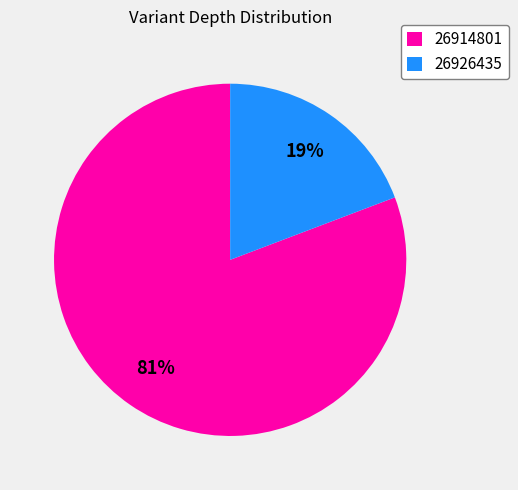

Is the sum of 26926435 and 26914801 greater than half?

Yes